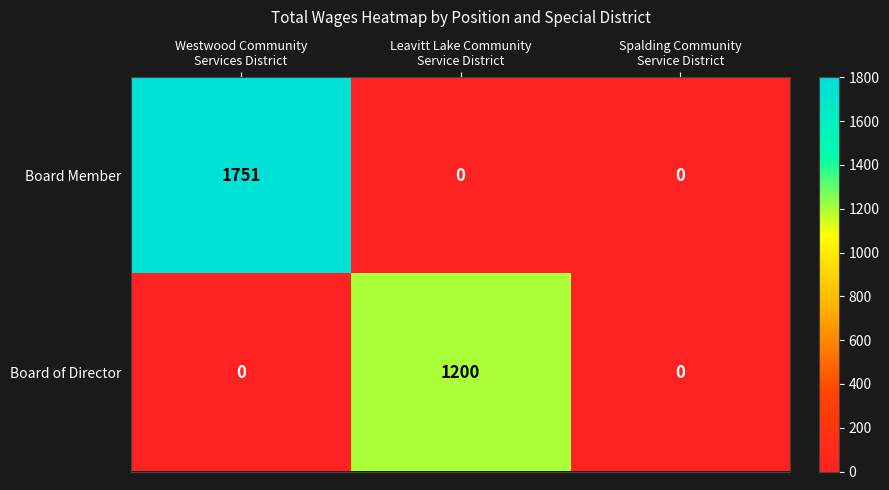

How many Board of Director values are between 0 and 1200?

3